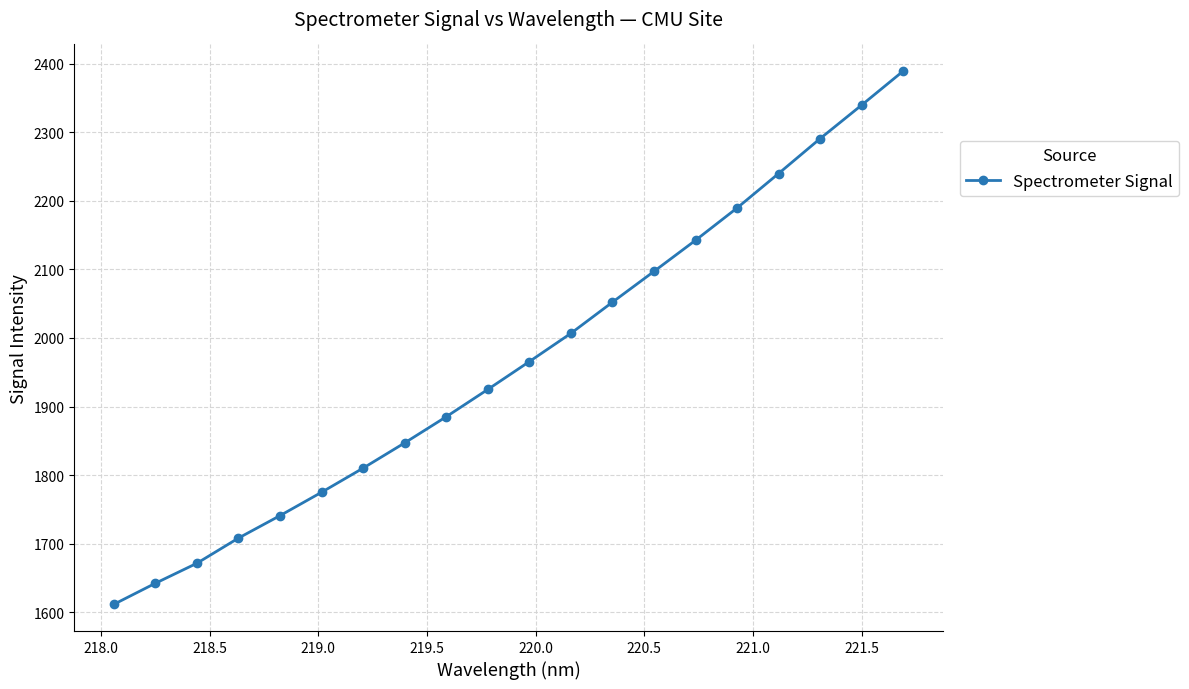

What is the greatest value displayed?

2389.1